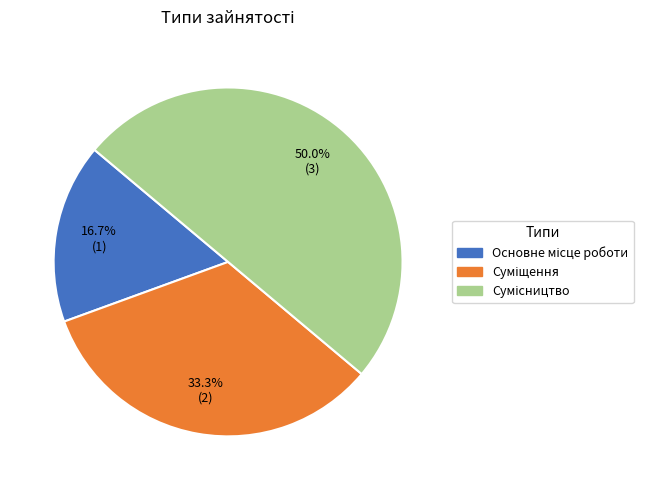

Do Суміщення and Основне місце роботи together represent more than half of the pie?

No